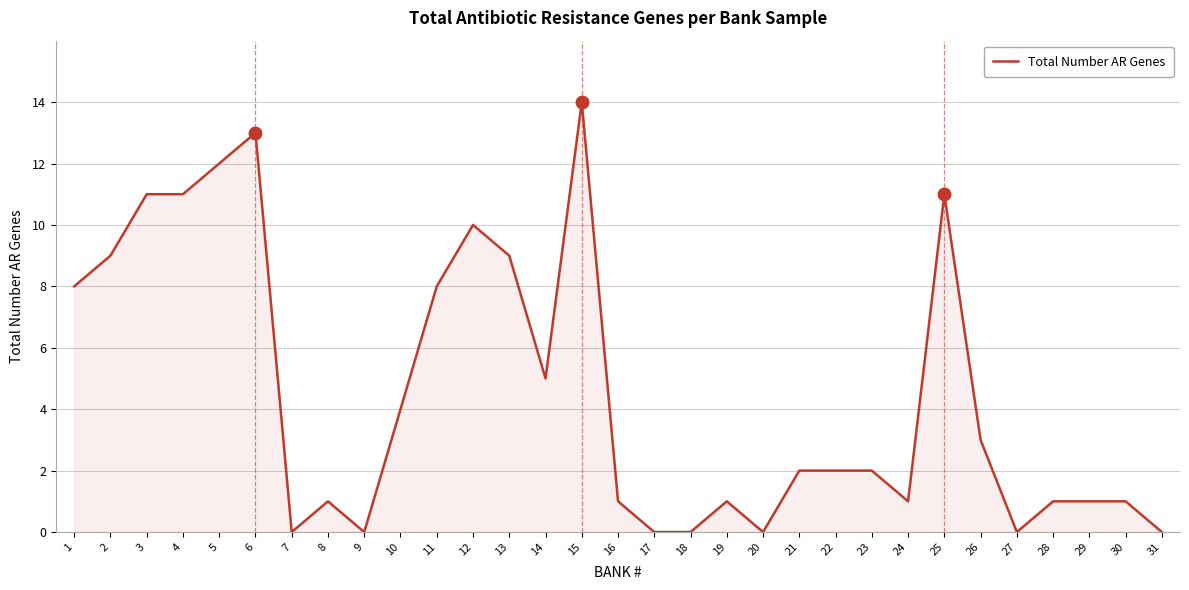

What is the difference between the second highest and second lowest values?

13